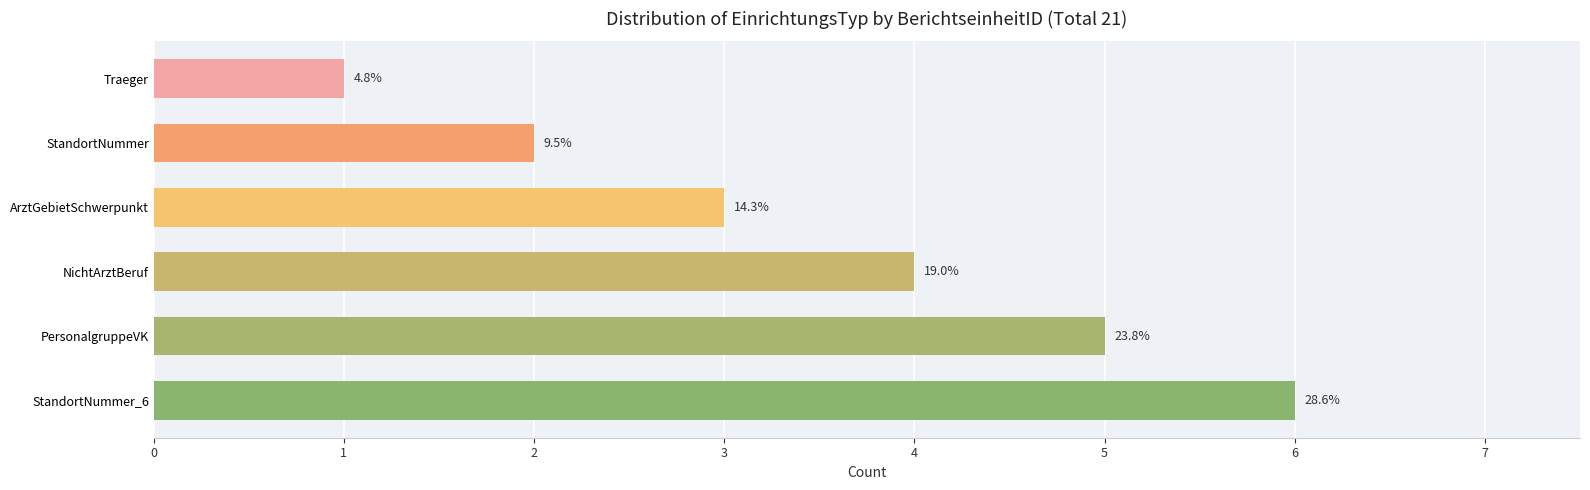

Are the bars horizontal?

Yes